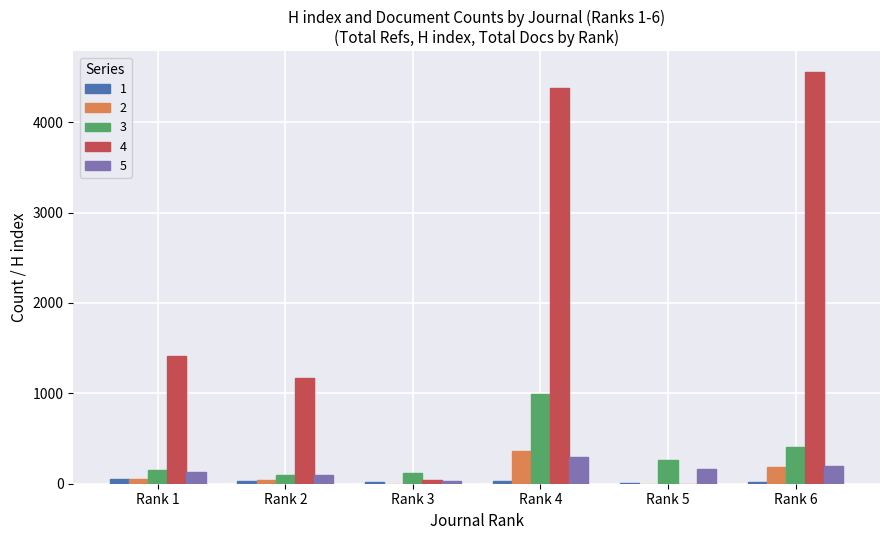

At which category is the sum across all series the highest?

Rank 4